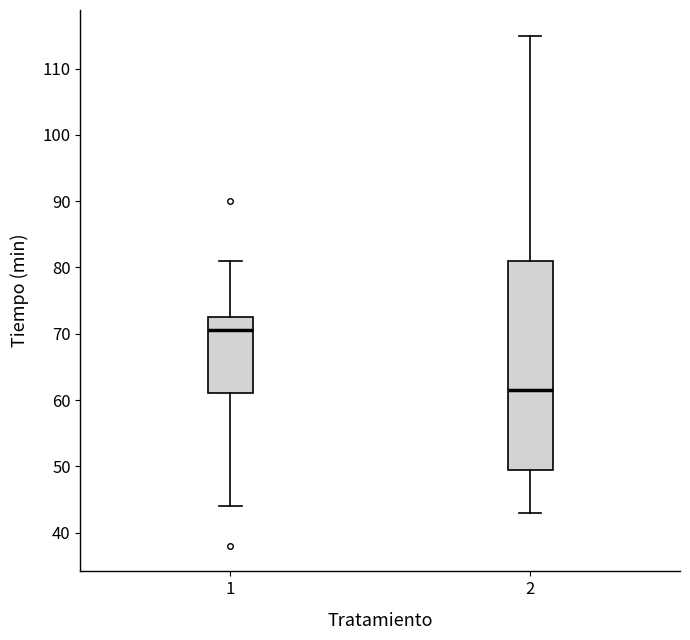

Which box's median line is the lowest?

2